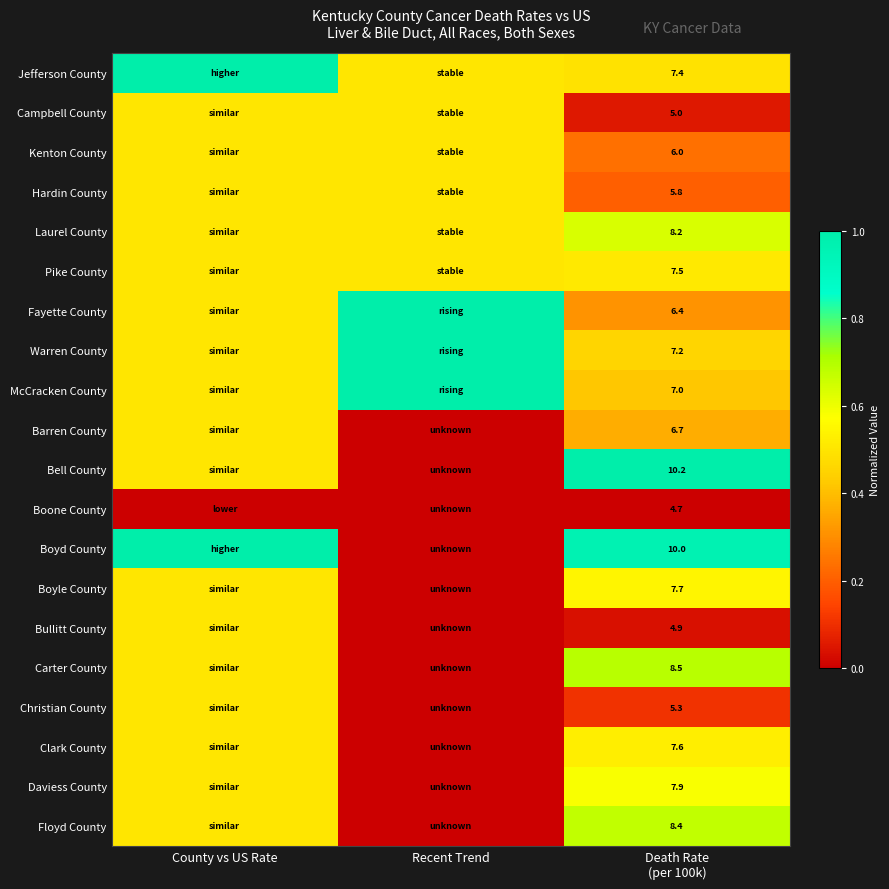

List the labels in order of Floyd County value, largest first.

Death Rate (per 100k), County vs US Rate, Recent Trend